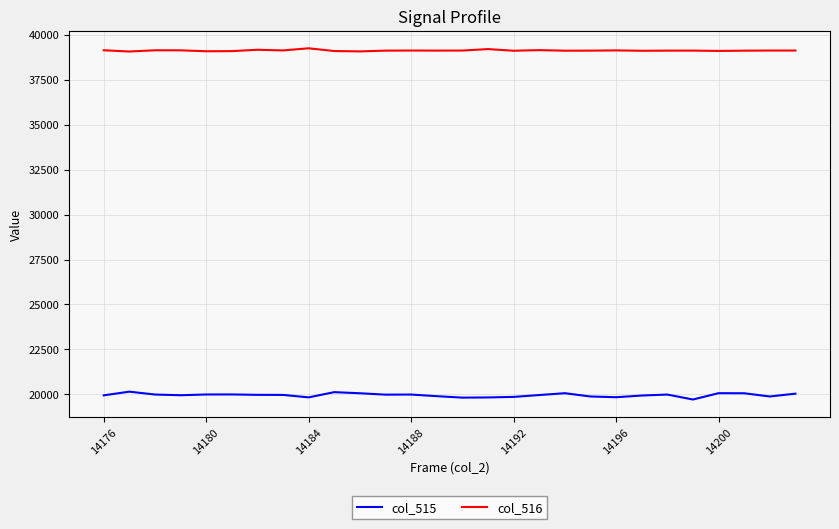

True or false: col_516 and col_515 intersect in this chart.

False